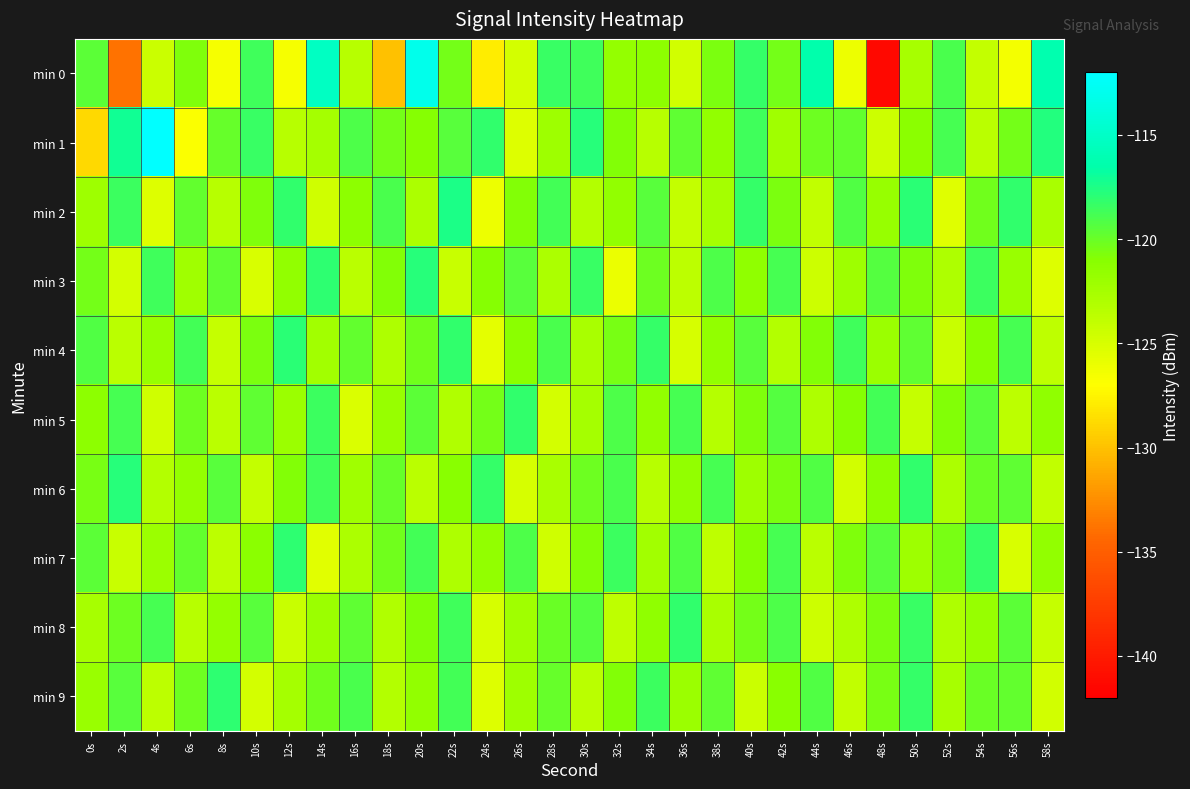

Which series has the widest spread of values?

min 0